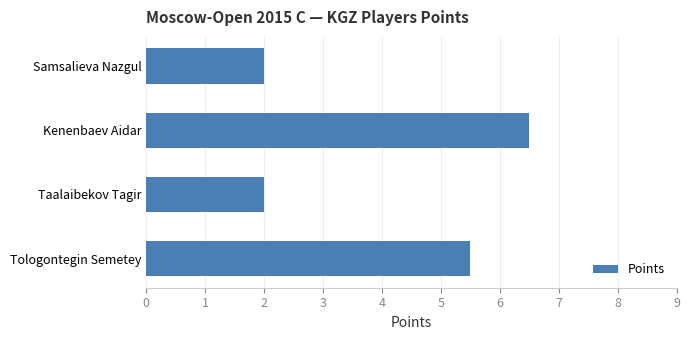

Count the values in the range 2 to 6.

3